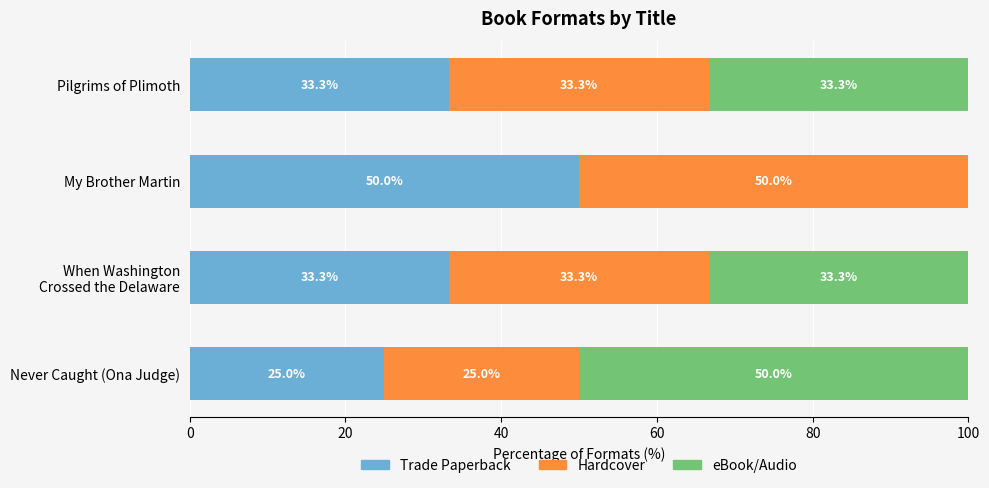

The Trade Paperback series shows 23.4 at My Brother Martin. True or false?

False